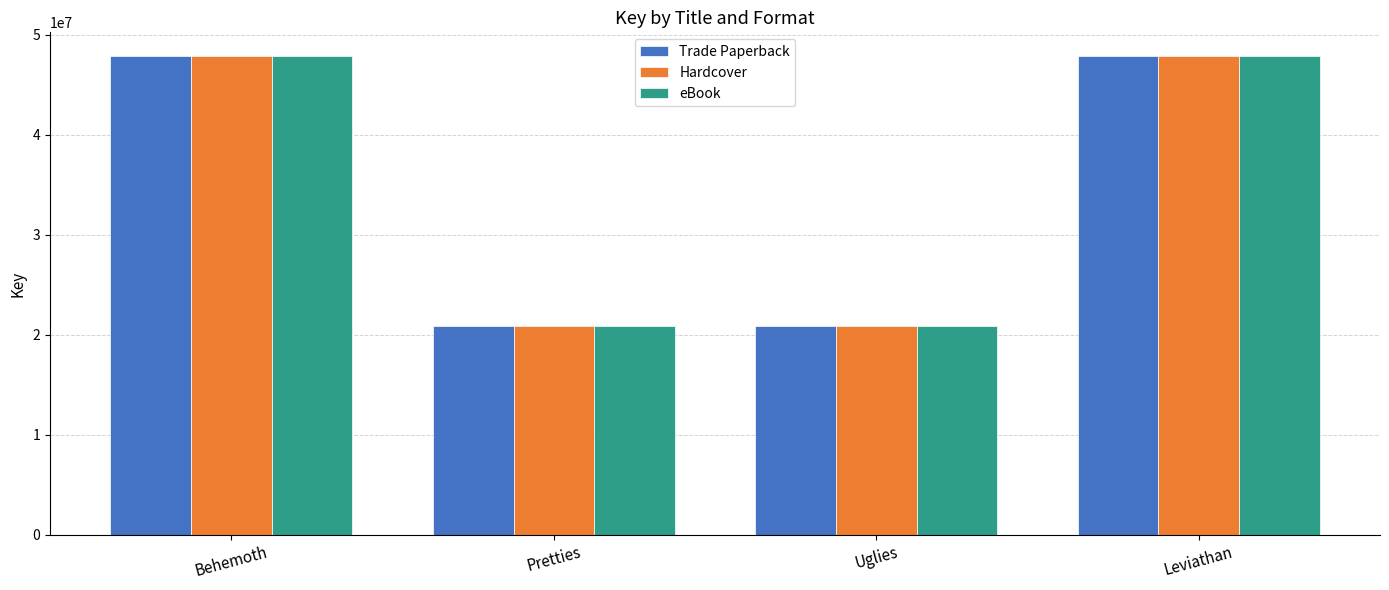

The value of Trade Paperback at Pretties is 20870075. True or false?

True